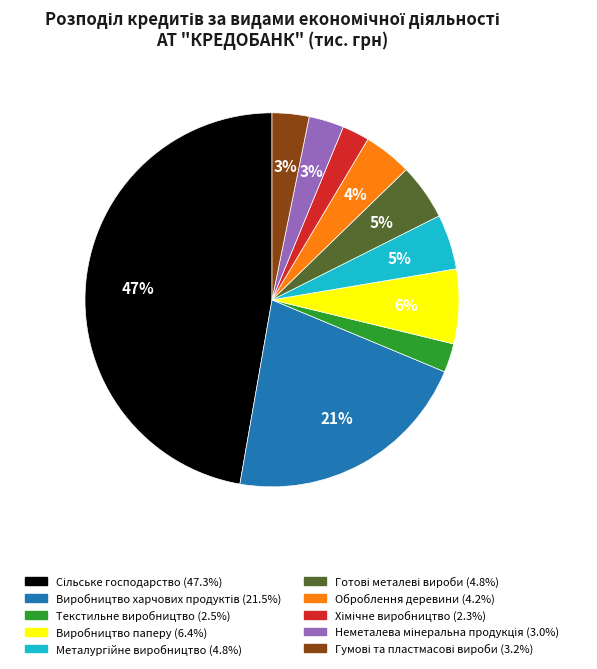

Does any single category account for the majority?

No